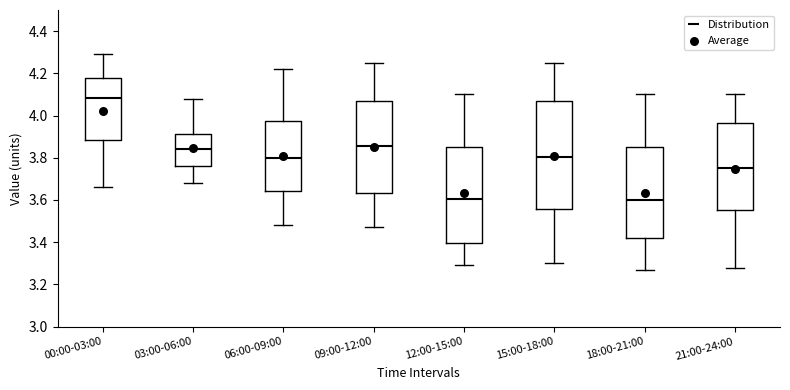

Reading left to right, transcribe this box plot: for each box, give where its median line is, the range the box spans, and where its two whiskers end, as read against the y-axis. The values are not printed on the chart, so give them approximately, as read against the axis.

00:00-03:00: median 4.08, box 3.88 to 4.18, whiskers 3.66 to 4.30
03:00-06:00: median 3.84, box 3.76 to 3.92, whiskers 3.68 to 4.08
06:00-09:00: median 3.80, box 3.64 to 3.98, whiskers 3.48 to 4.22
09:00-12:00: median 3.86, box 3.64 to 4.08, whiskers 3.48 to 4.26
12:00-15:00: median 3.60, box 3.40 to 3.86, whiskers 3.30 to 4.10
15:00-18:00: median 3.80, box 3.56 to 4.08, whiskers 3.30 to 4.26
18:00-21:00: median 3.60, box 3.42 to 3.86, whiskers 3.28 to 4.10
21:00-24:00: median 3.76, box 3.56 to 3.96, whiskers 3.28 to 4.10